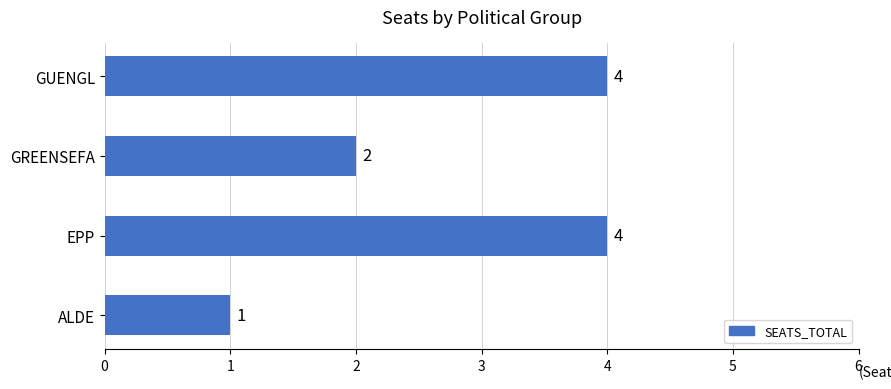

What is the difference between the second highest and minimum values?

3